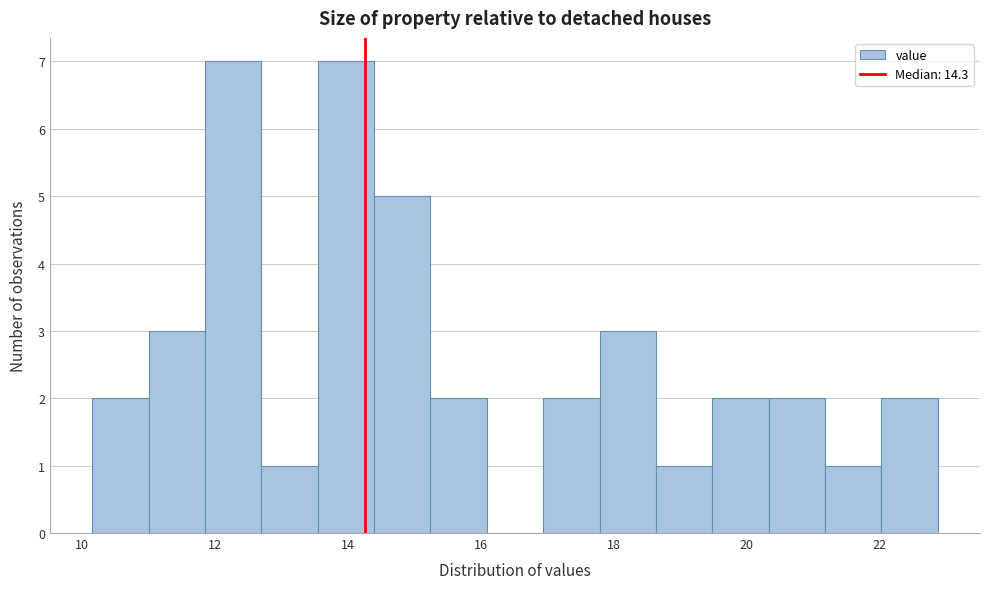

Reading left to right, transcribe this chart: for each bar, give the range it covers on the x-axis and its height. Neither the bar edges nor the heights are printed on the chart, so give them approximately, as read against the axes.

10.2 to 11.0: 2
11.0 to 11.8: 3
11.8 to 12.6: 7
12.6 to 13.6: 1
13.6 to 14.4: 7
14.4 to 15.2: 5
15.2 to 16.0: 2
16.0 to 17.0: 0
17.0 to 17.8: 2
17.8 to 18.6: 3
18.6 to 19.4: 1
19.4 to 20.4: 2
20.4 to 21.2: 2
21.2 to 22.0: 1
22.0 to 22.8: 2